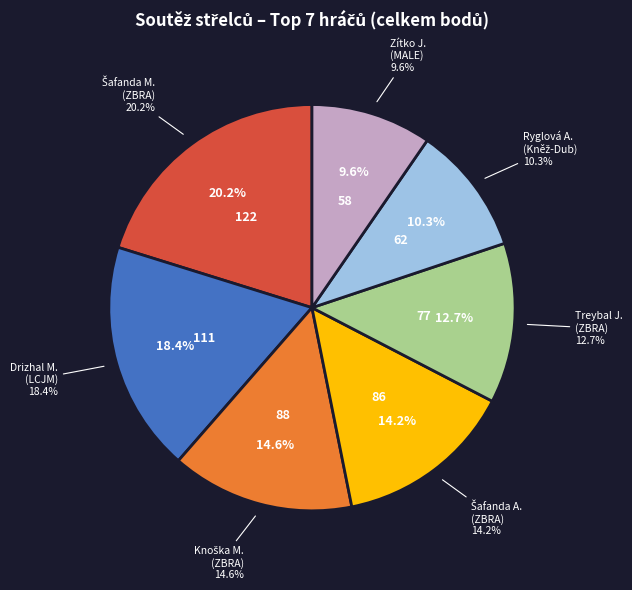

Which slice is the largest?

Šafanda Marek (ZBRA)